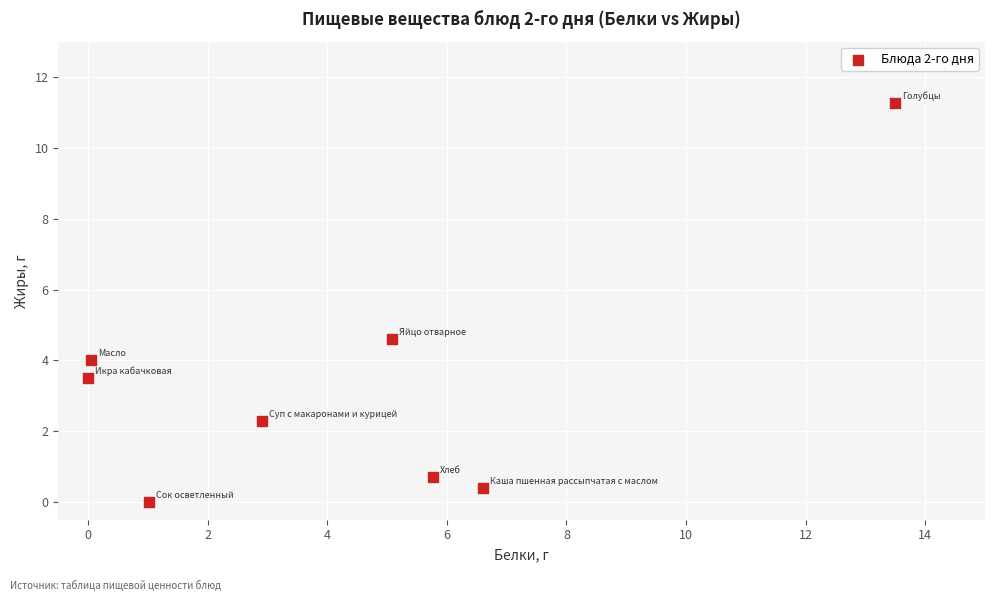

What is the average Y value?

3.3